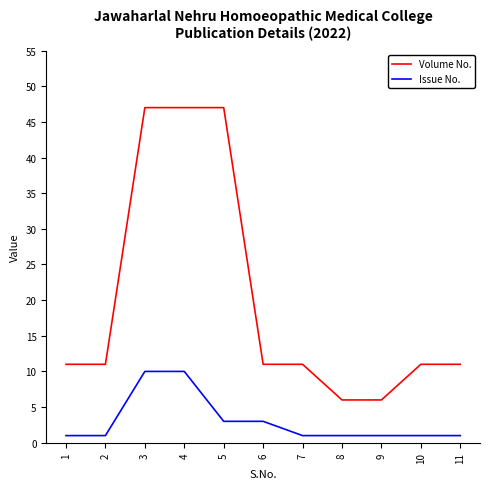

Read the Issue No. value at 11.

1